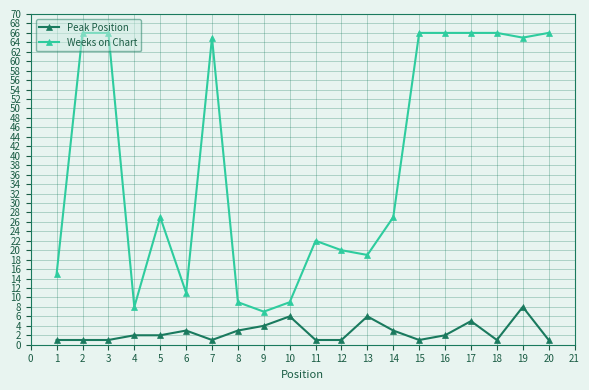

At which label does Peak Position reach its peak?

19